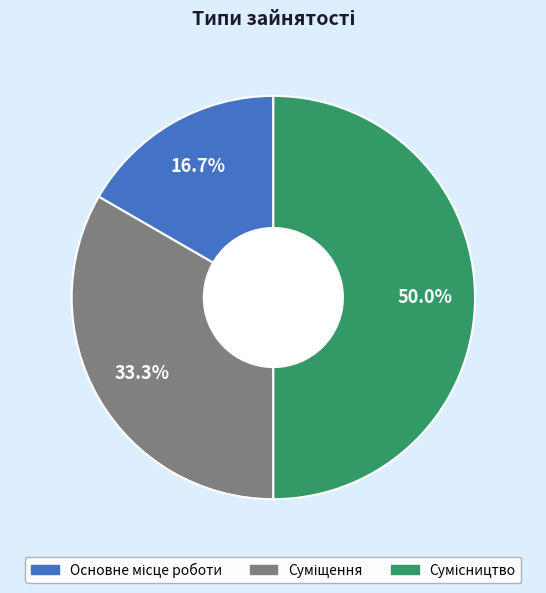

Rank the categories by value from highest to lowest.

Сумісництво, Суміщення, Основне місце роботи